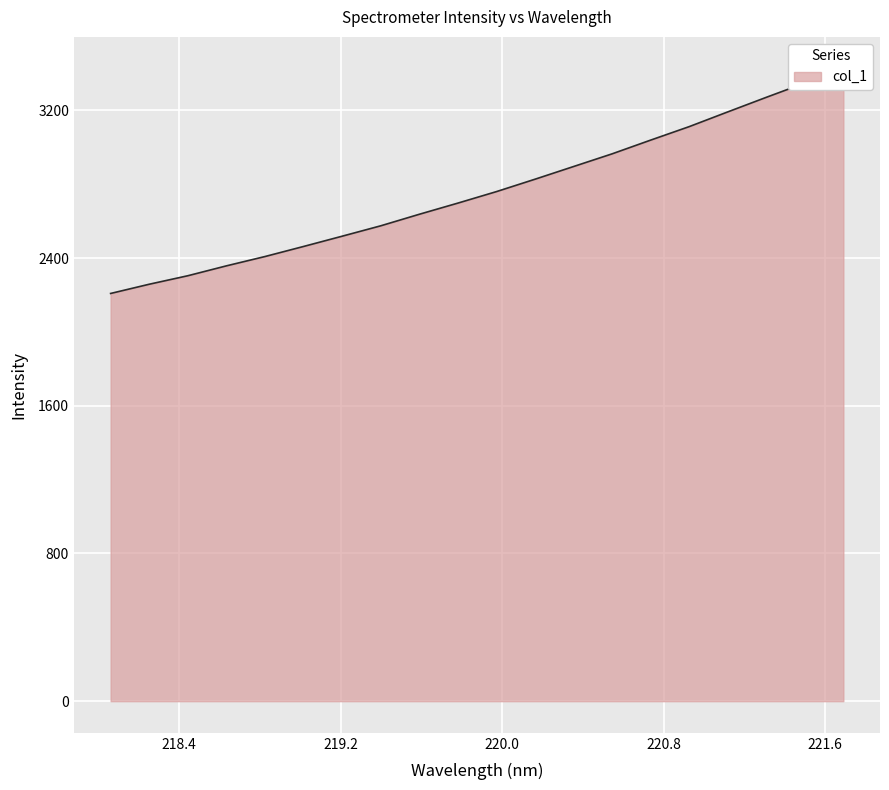

What is the sum of the values at 219.2067 and 220.9264?

5631.2